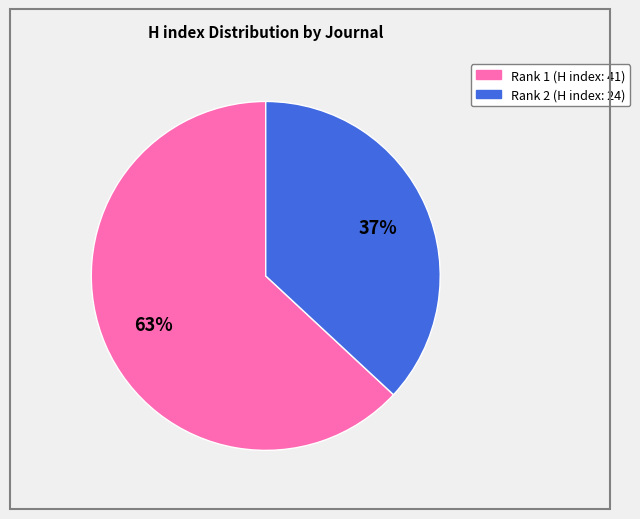

To the nearest percent, what is the difference between the largest and smallest slice percentages?

26%